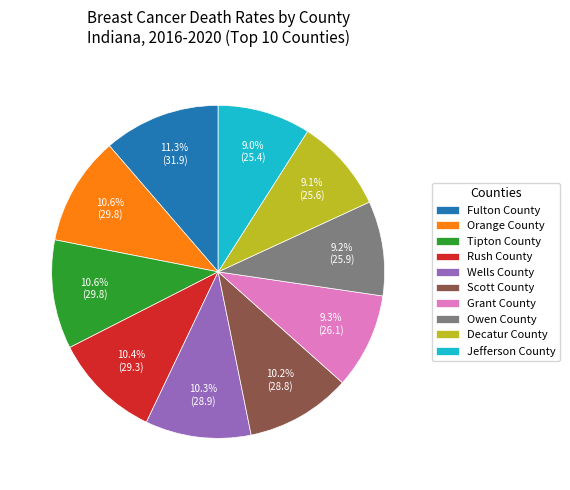

Which has a higher value, Tipton County or Decatur County?

Tipton County